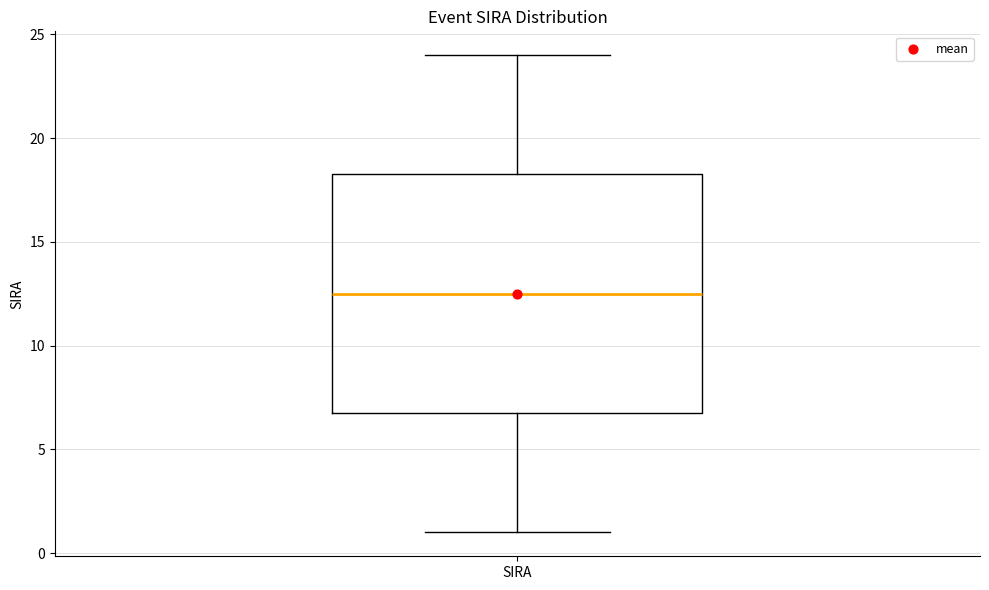

Transcribe this box plot: give where the median line is, the range the box spans, and where the two whiskers end, as read against the y-axis. The values are not printed on the chart, so give them approximately, as read against the axis.

median 12.5, box 7.0 to 18.5, whiskers 1.0 to 24.0